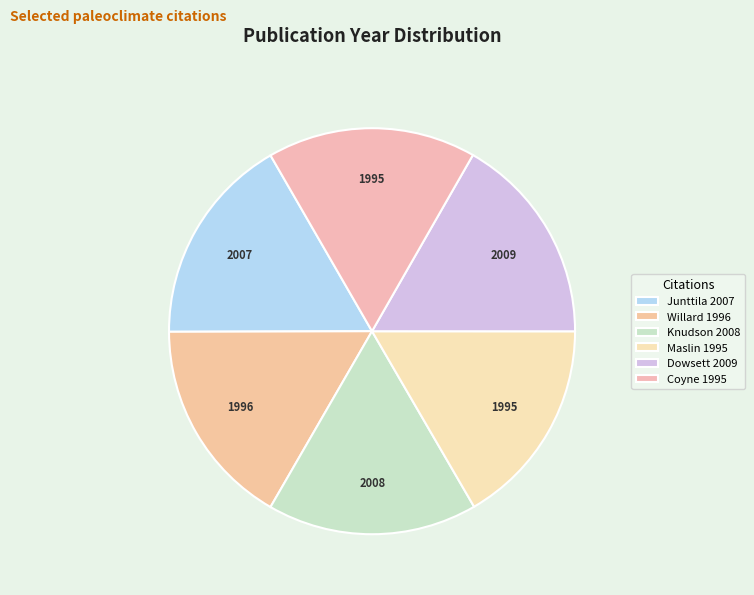

What is the change in value from Junttila 2007 to Maslin 1995?

-12